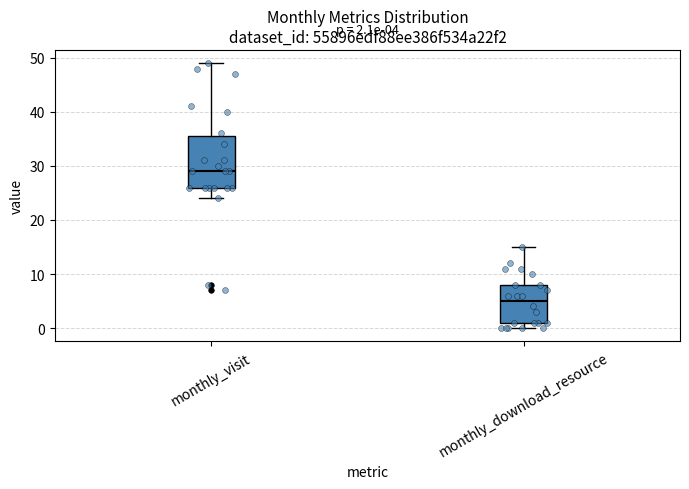

Comparing the boxes themselves (not the whiskers), which one is the tallest?

monthly_visit